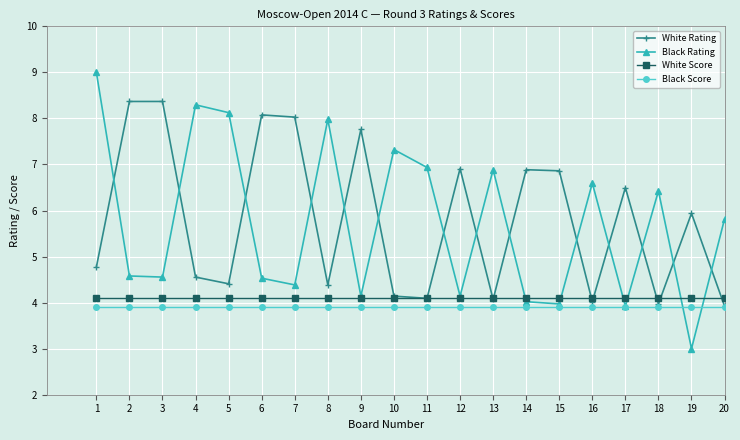

Which category has the lowest value across all series?

19